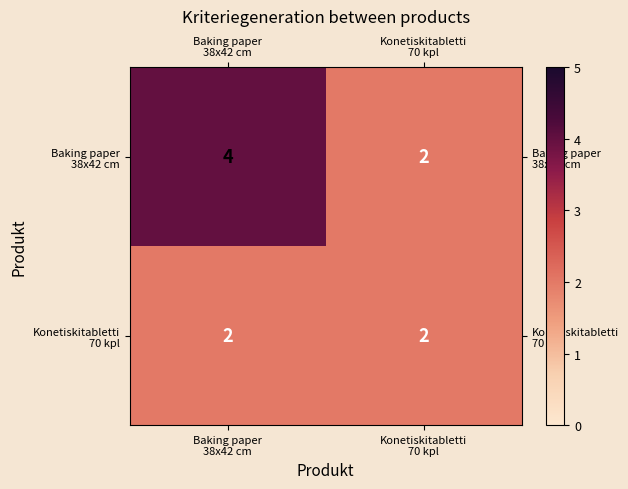

What is the maximum value shown in the chart?

4